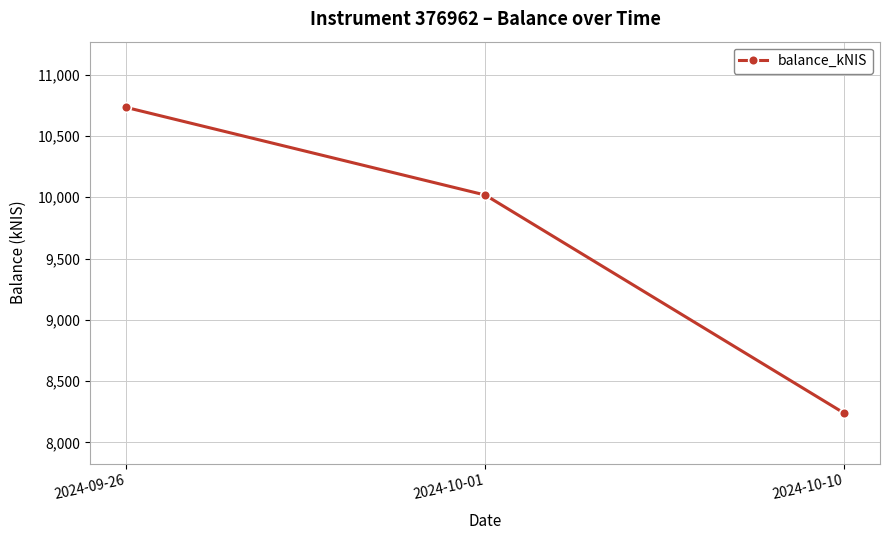

Is this an area chart (filled region under the line)?

No